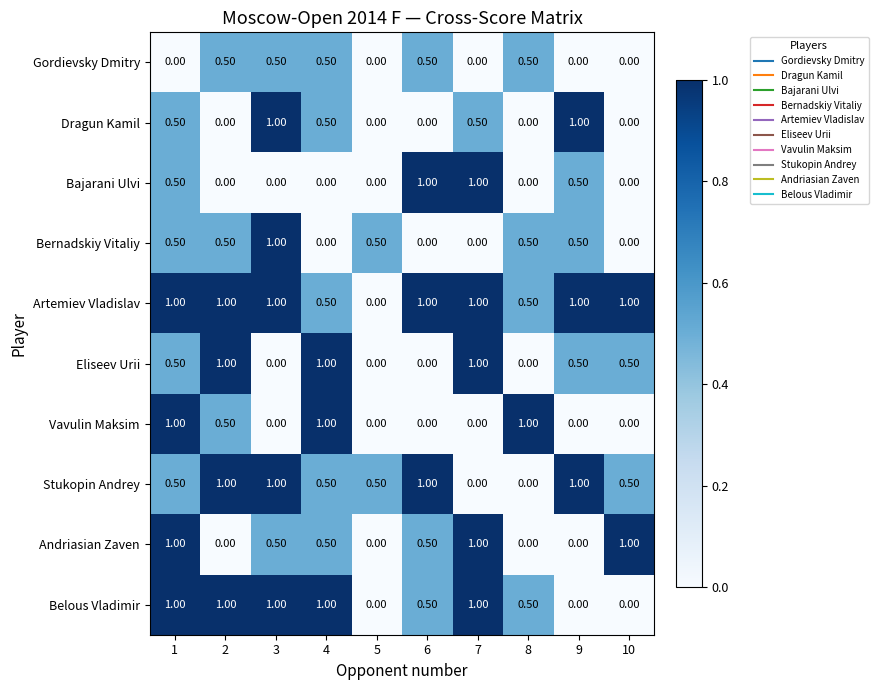

What is the difference between the highest and lowest values at 8?

1.0